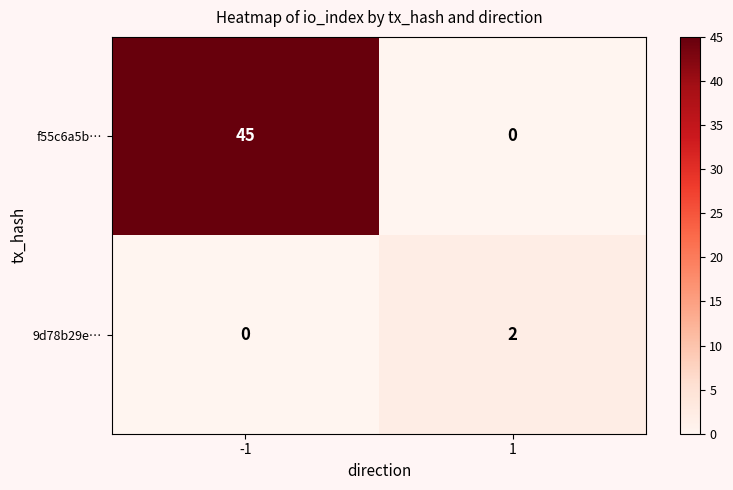

What is the difference between the highest and lowest values at 1?

2